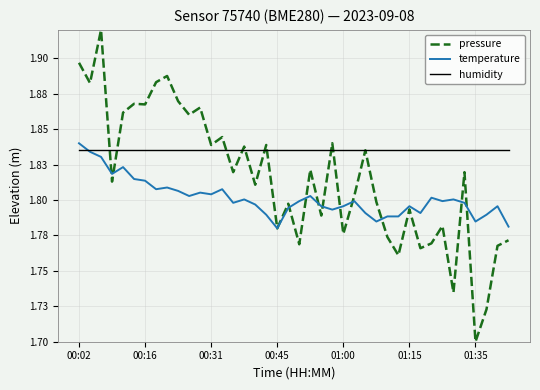

What are all the series names shown in the legend?

pressure, temperature, humidity